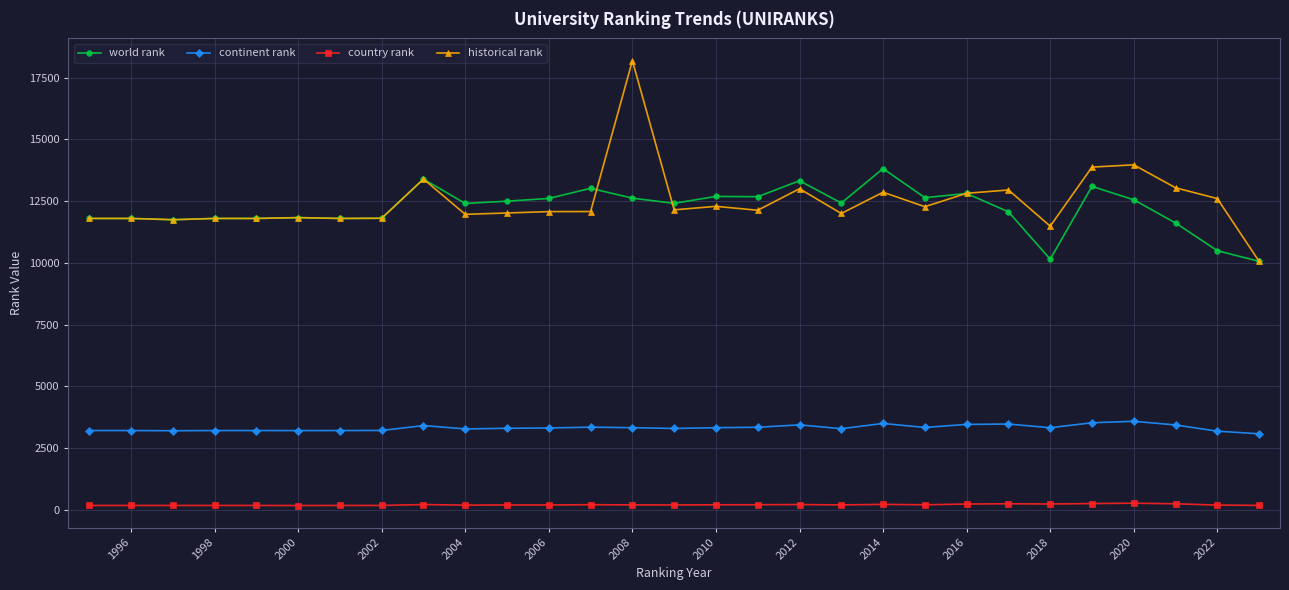

True or false: world rank and continent rank intersect in this chart.

False